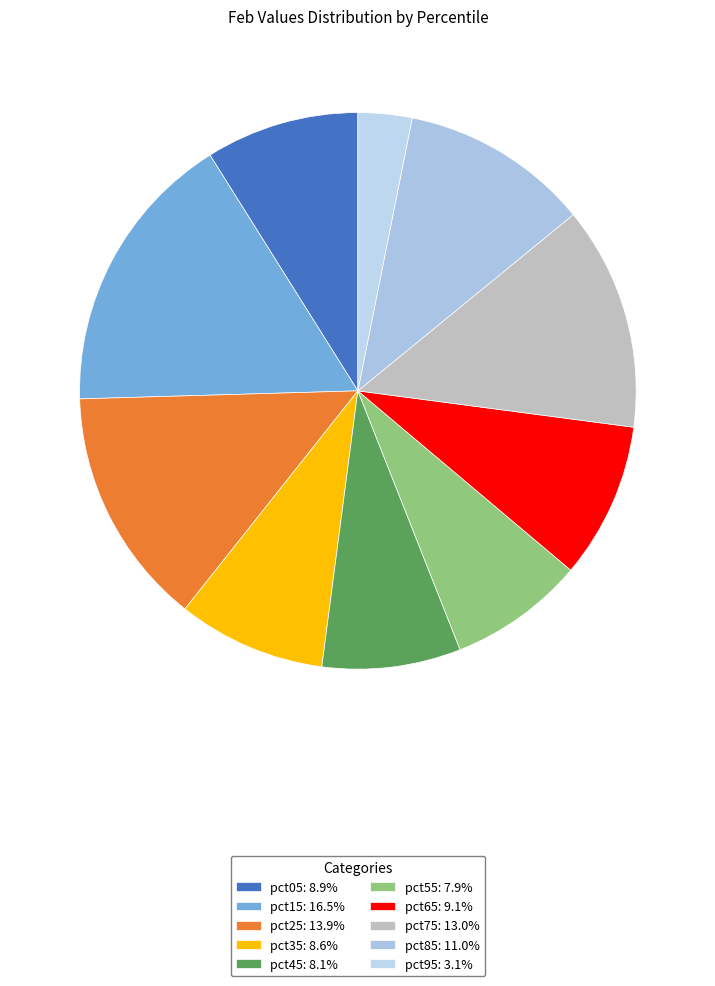

Does any single category account for the majority?

No